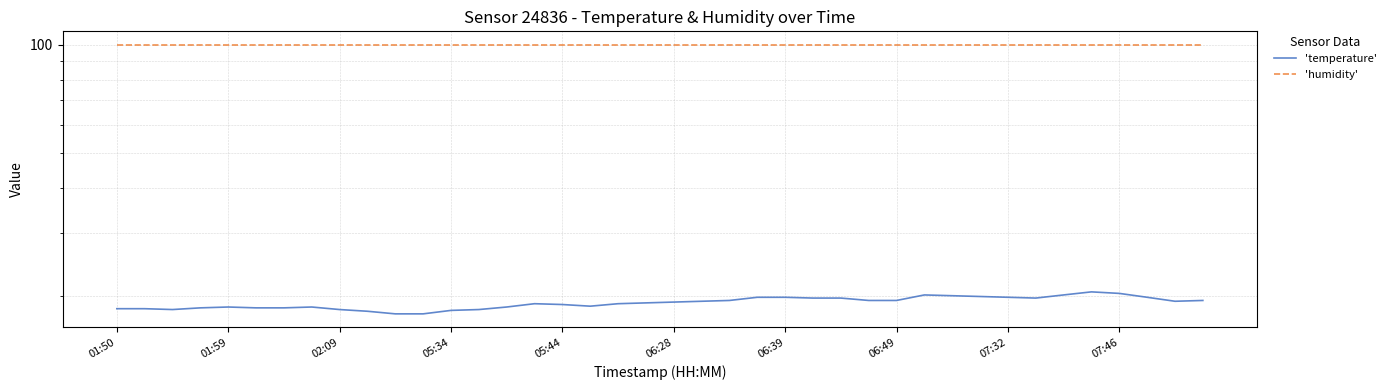

List the series in order of their overall mean, lowest first.

'temperature', 'humidity'